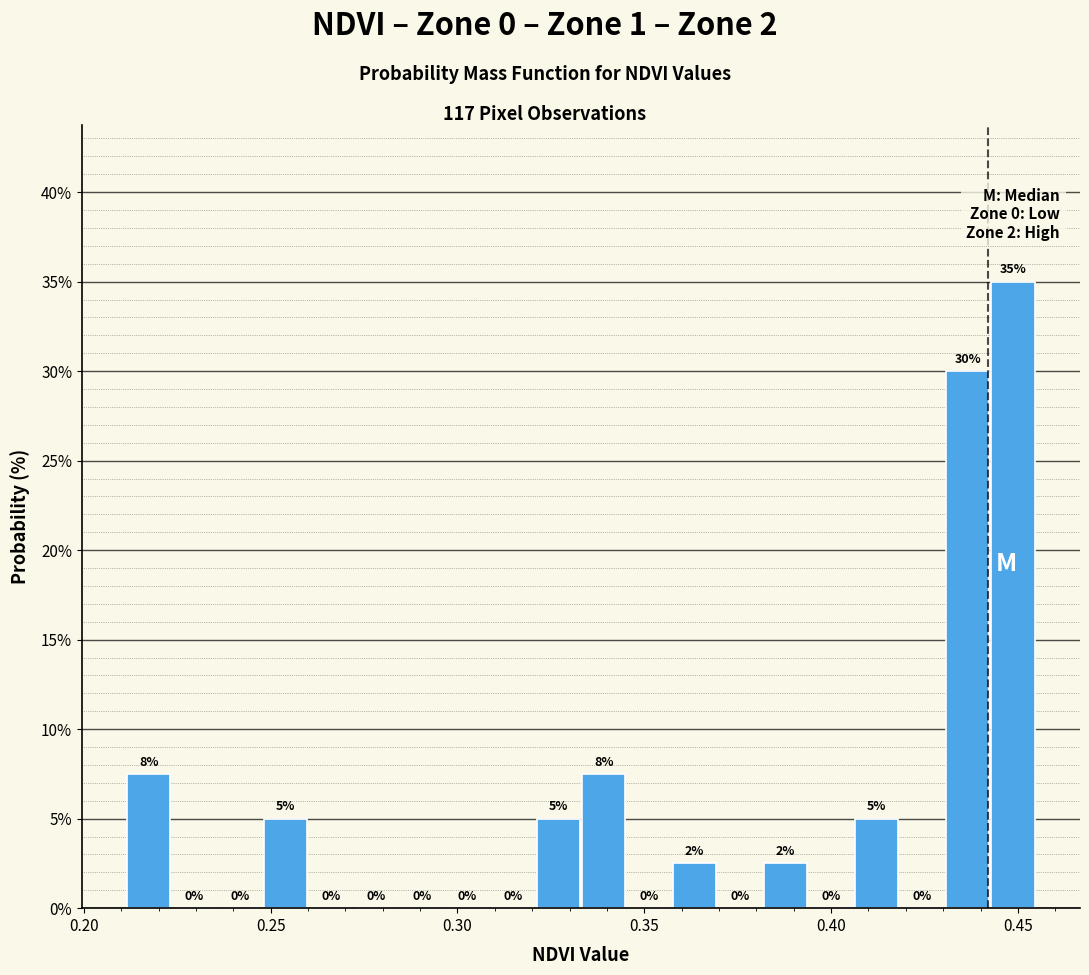

Around what value on the x-axis is the tallest bar? Give the approximate position of its centre, as read against the axis.

0.450